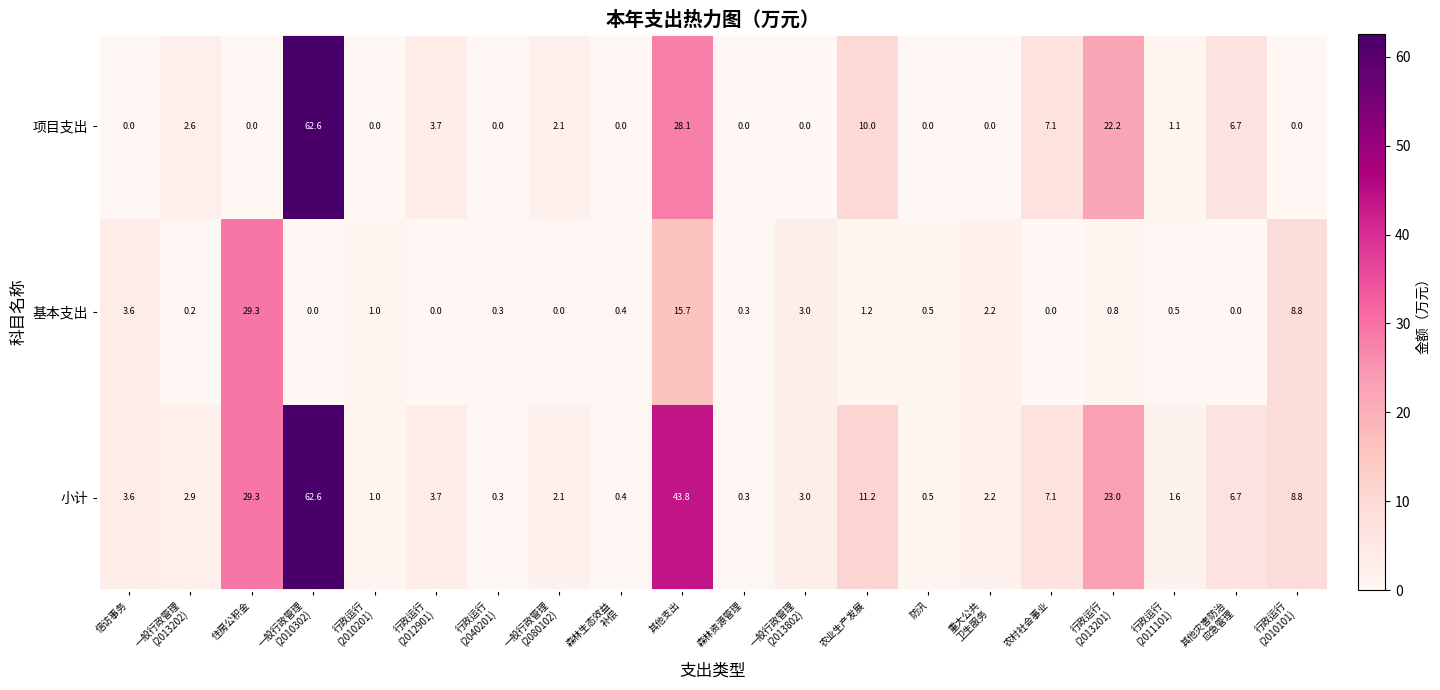

Where is 基本支出 nearest to the value 14?

其他支出